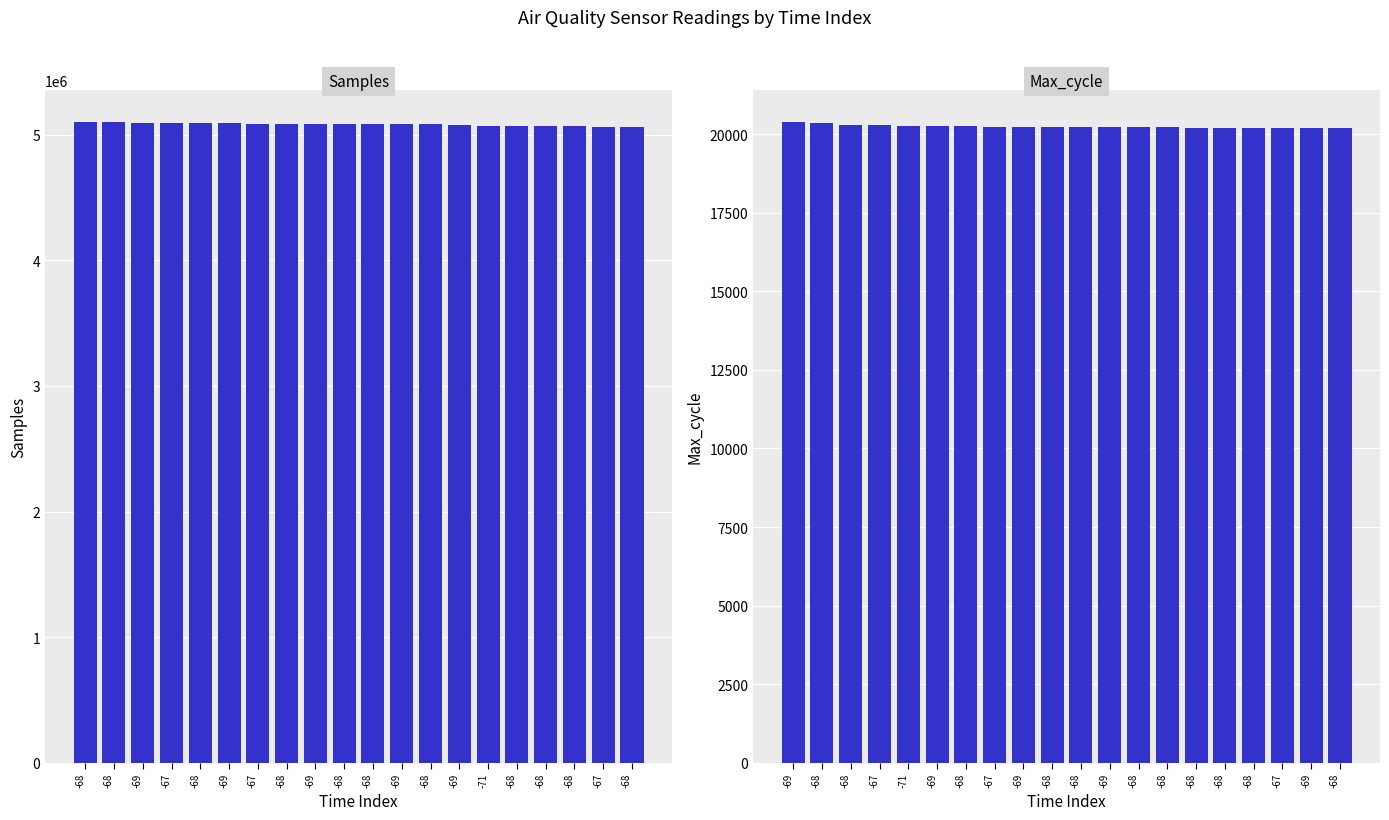

Rank the series by their maximum value, from lowest to highest.

Max_cycle, Samples